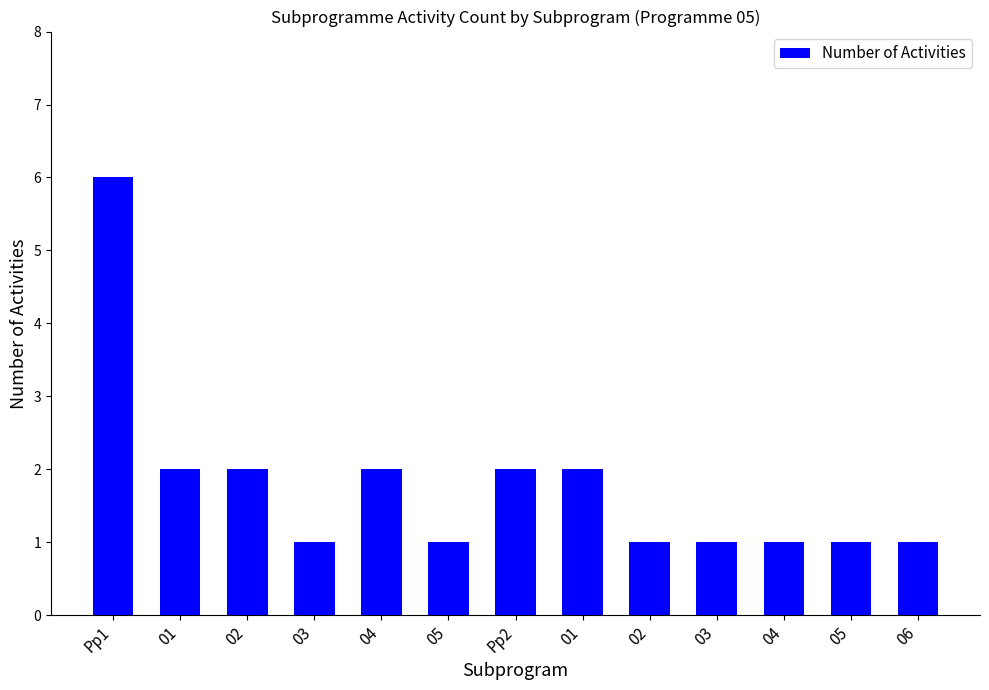

How many categories are shown in the chart?

13